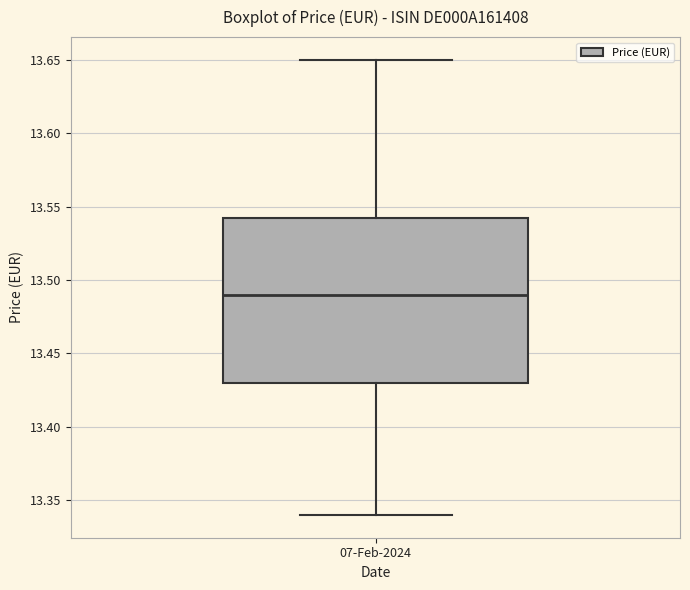

Where does the lower whisker of the box for 07-Feb-2024 end on the y-axis? The values are not printed on the chart, so give them approximately, as read against the axis.

13.340